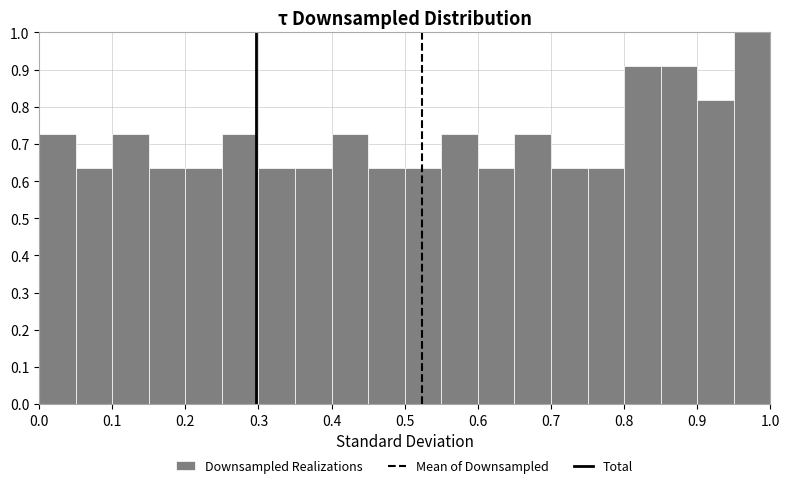

Which range on the x-axis has the tallest bar?

0.95 to 1.00